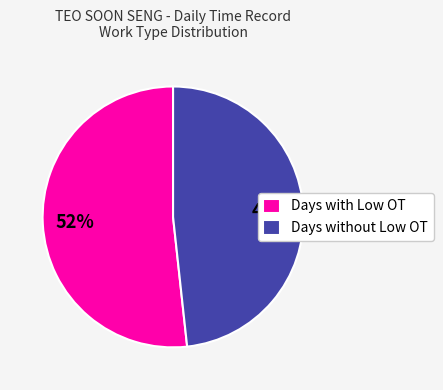

Rank the categories by value from lowest to highest.

Days without Low OT, Days with Low OT